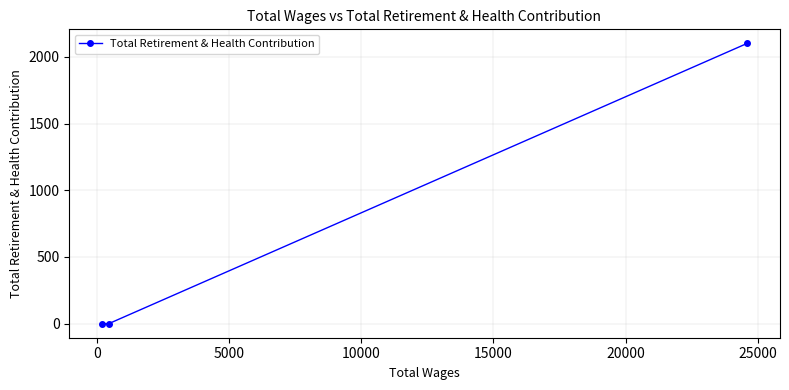

What is the sum of all values?

2101